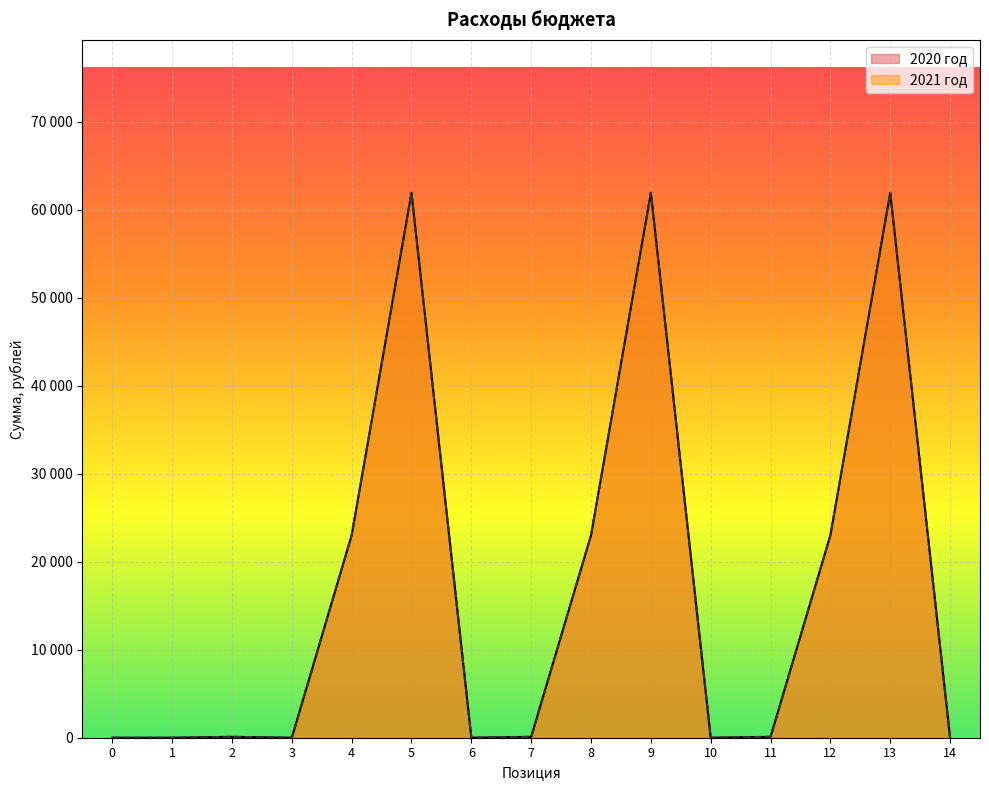

What is the maximum value for 2020 год?

61900